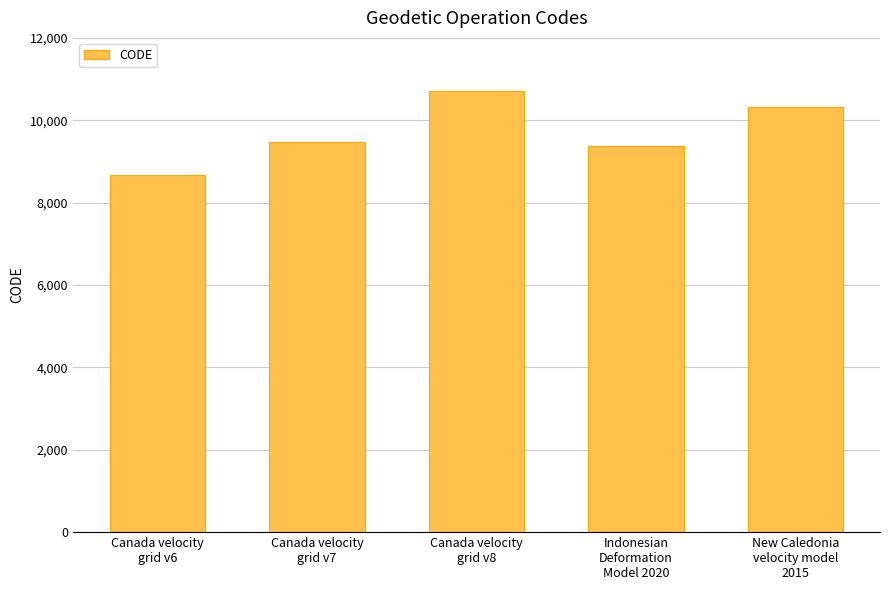

Approximately how many times larger is the value at Canada velocity
grid v8 compared to Canada velocity
grid v7?

1.1